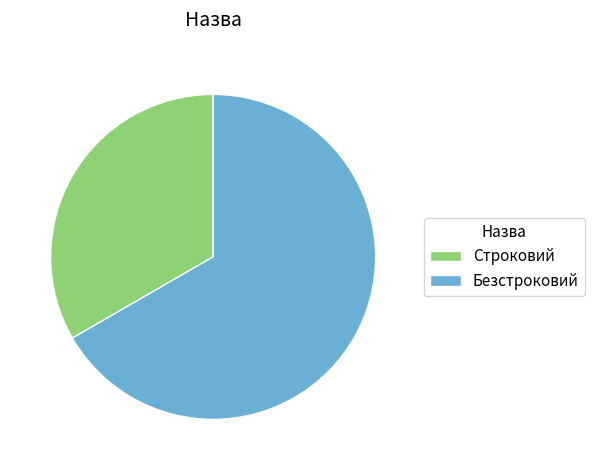

Combined, do Строковий and Безстроковий account for over 50%?

Yes